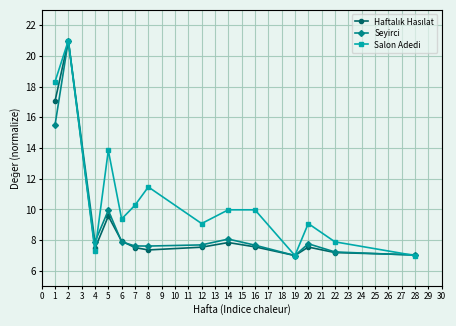

What is the total value across all series at 2?

63.0